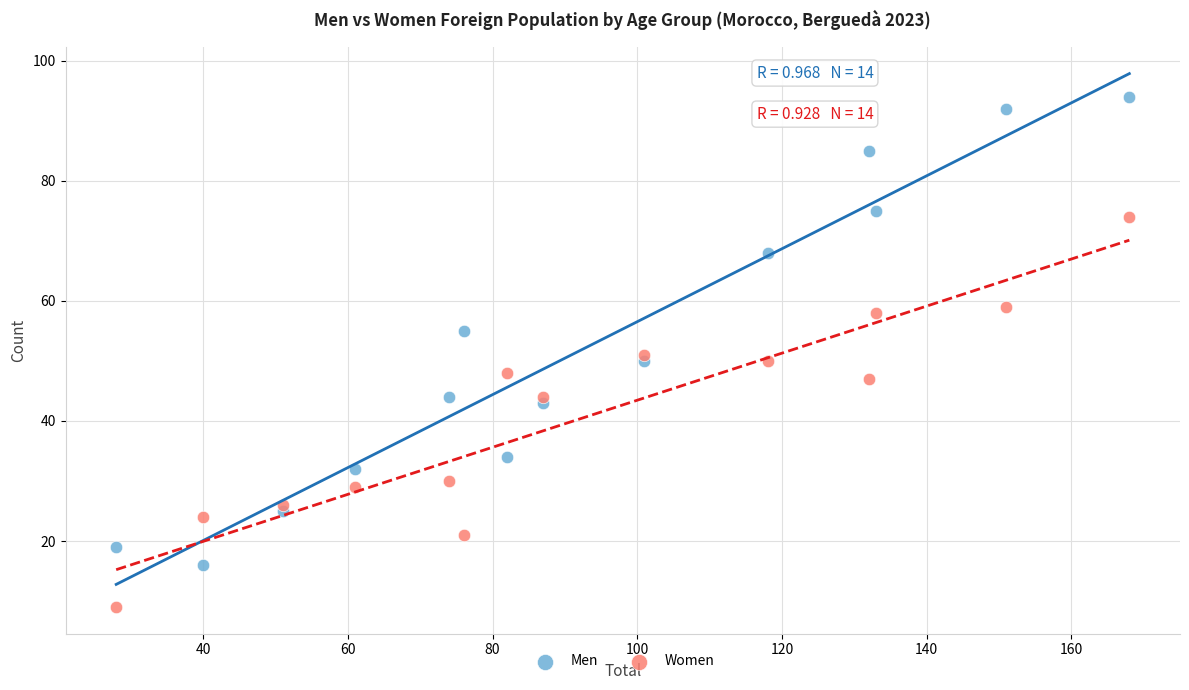

Which series has the largest Y range (max minus min)?

Men